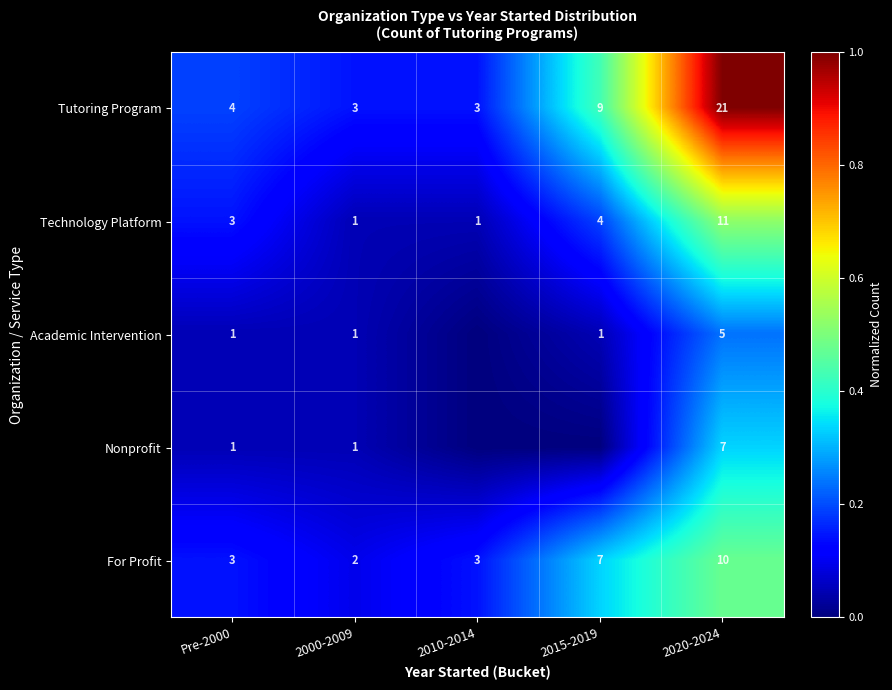

What is the total value across all series at Pre-2000?

12